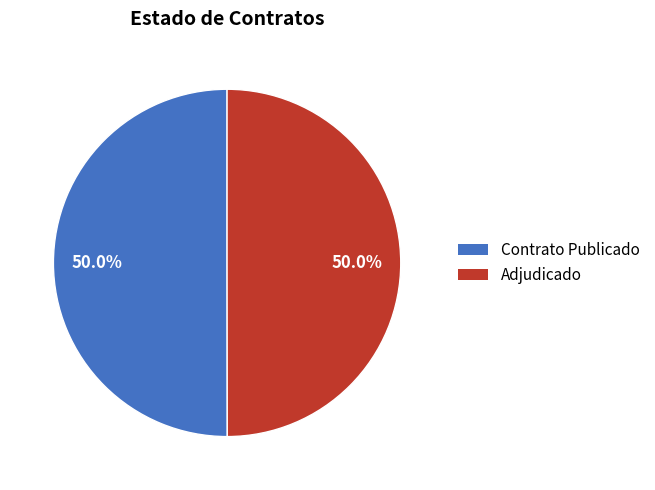

What is the largest slice in the pie chart?

PUBC